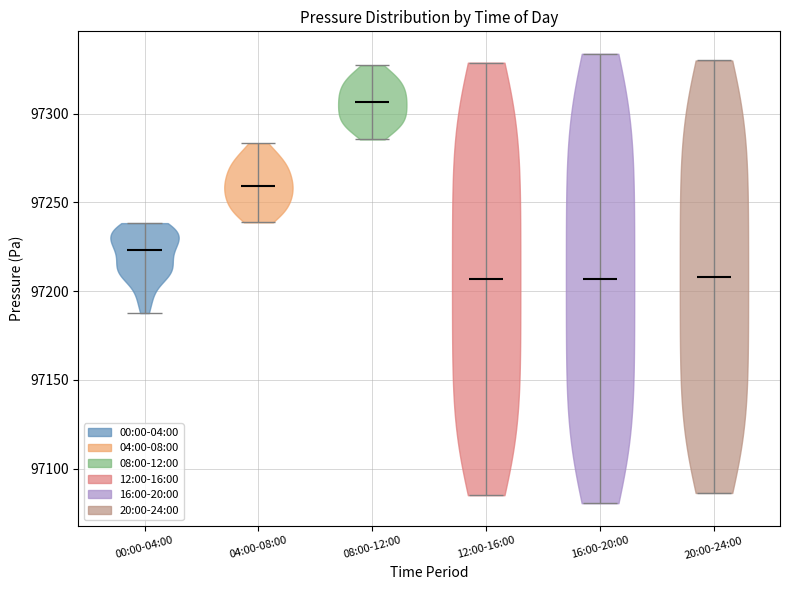

Which violin has the highest median line?

08:00-12:00